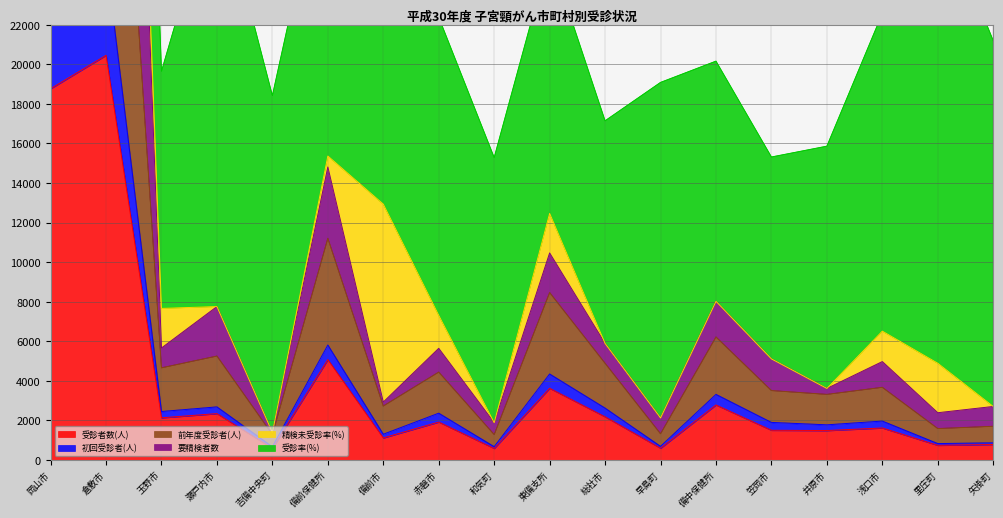

What is the label of the 1st point from the left?

岡山市